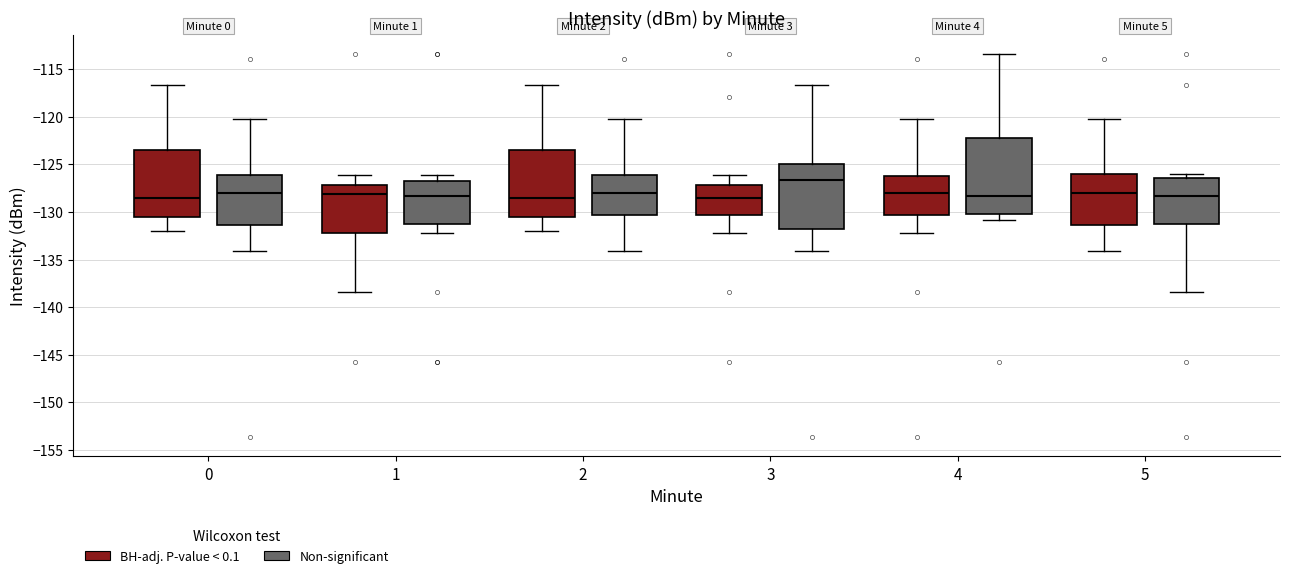

Where does the lower whisker of the box for 2 (Non-significant) end on the y-axis? The values are not printed on the chart, so give them approximately, as read against the axis.

-134.0